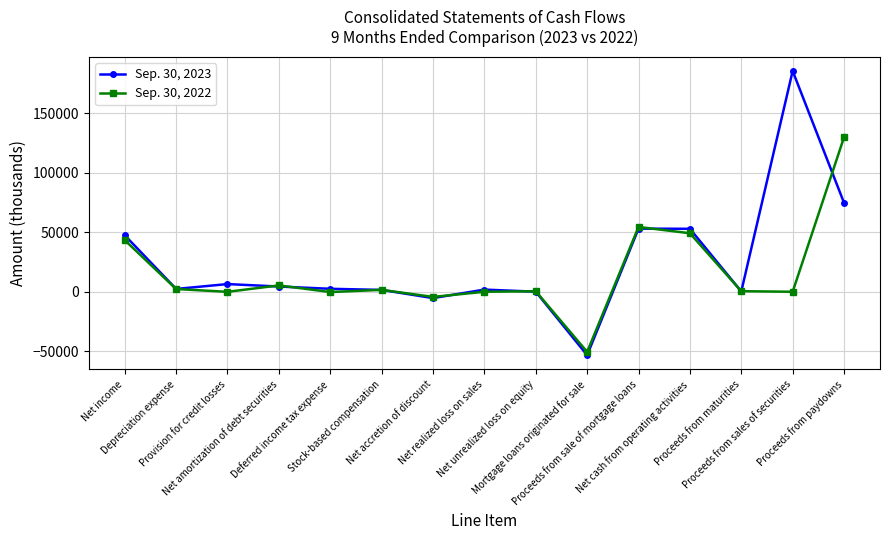

What is the sum of the Sep. 30, 2023 values at Proceeds from maturities and Net income?

47645